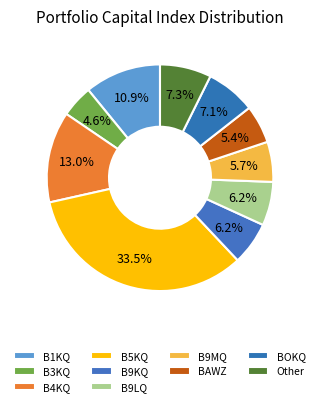

The B3KQ slice represents 16% of the pie. True or false?

False